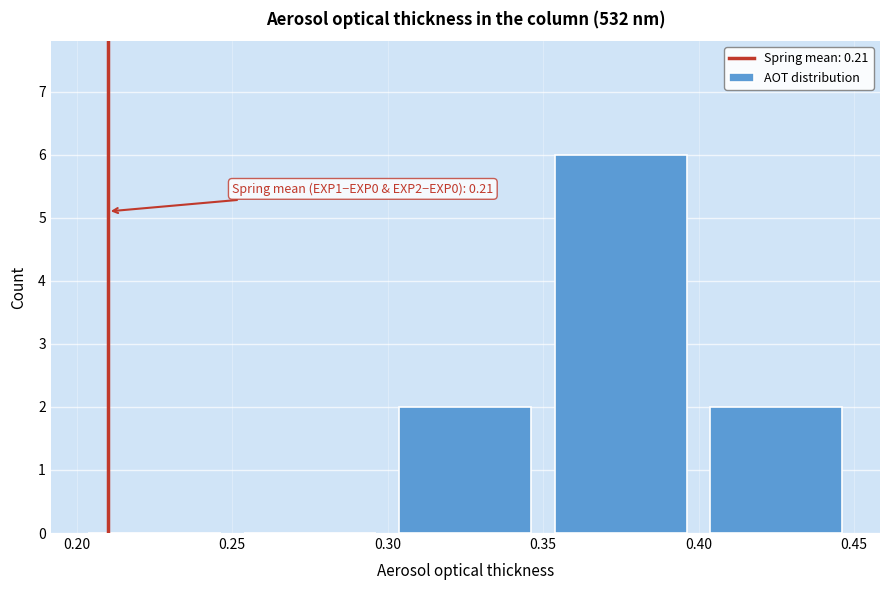

Over which range of the x-axis is the bar tallest?

0.35 to 0.40